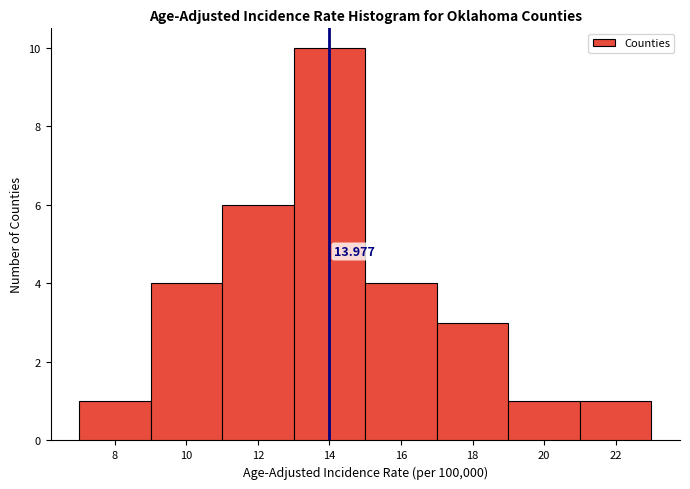

Which range on the x-axis has the tallest bar?

13 to 15